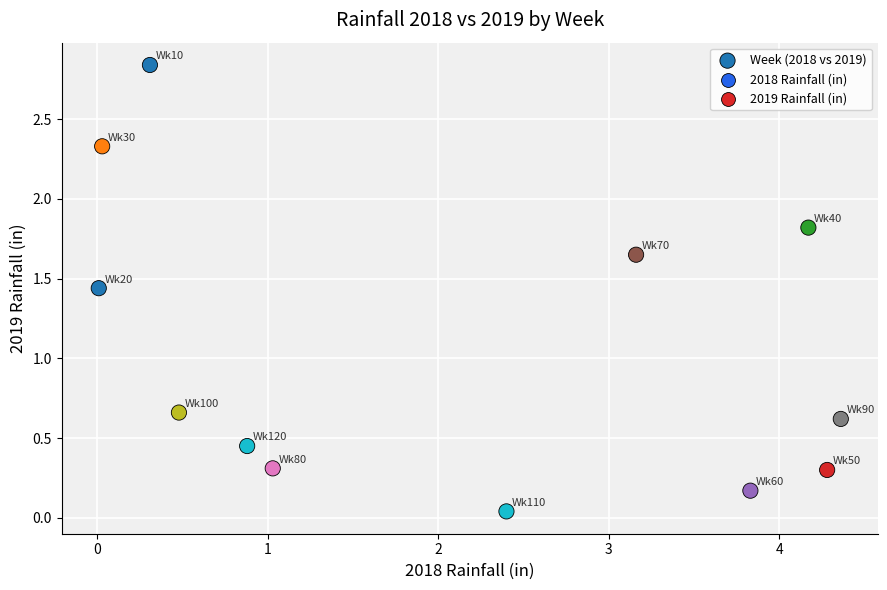

What is the range of X values (max minus min)?

4.4